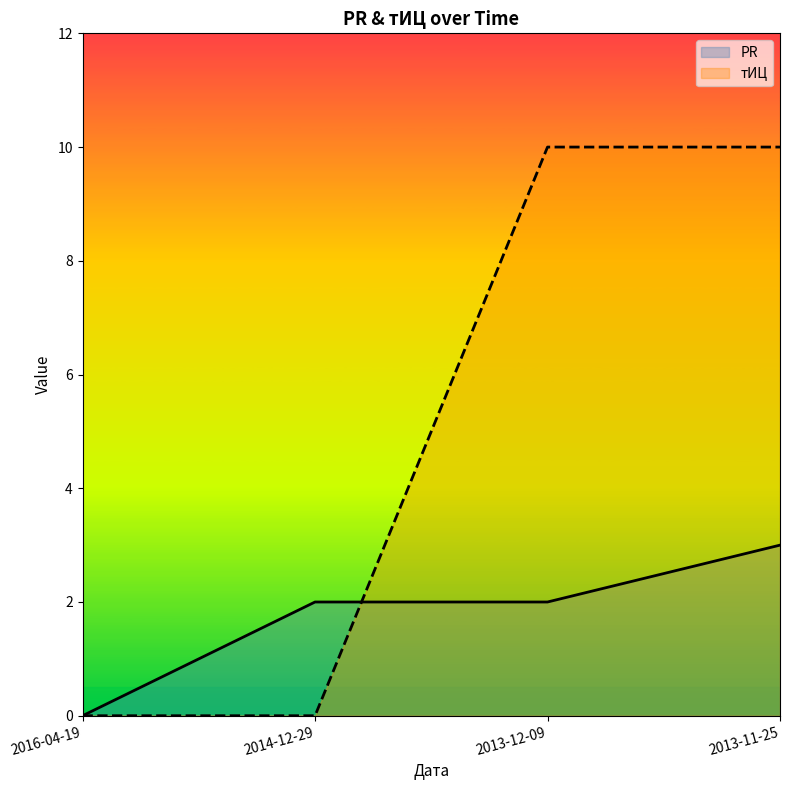

What is the difference between the PR values at 2013-12-09 and 2016-04-19?

2